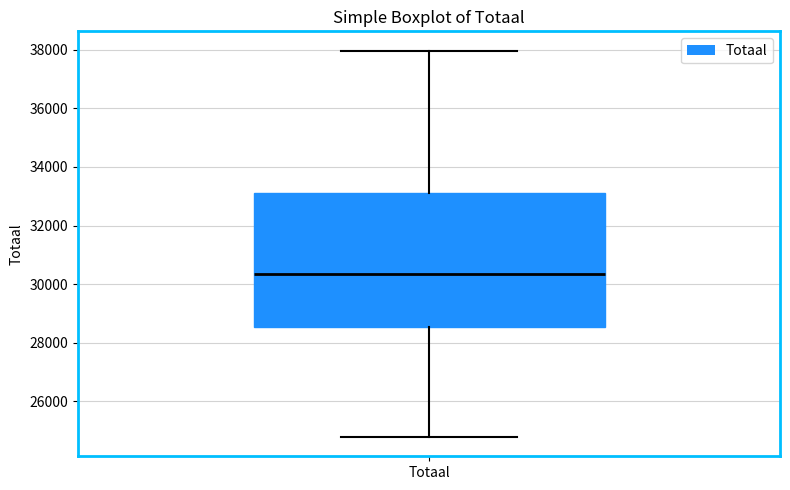

Where does the upper whisker of the box for Totaal end on the y-axis? The values are not printed on the chart, so give them approximately, as read against the axis.

38000